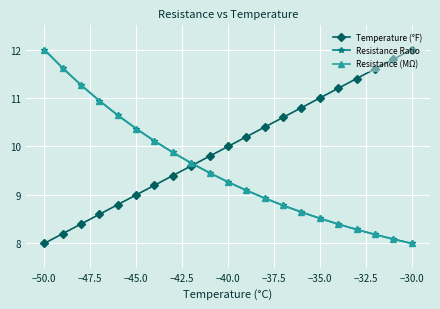

Which series has the largest total across all categories?

Temperature (°F)